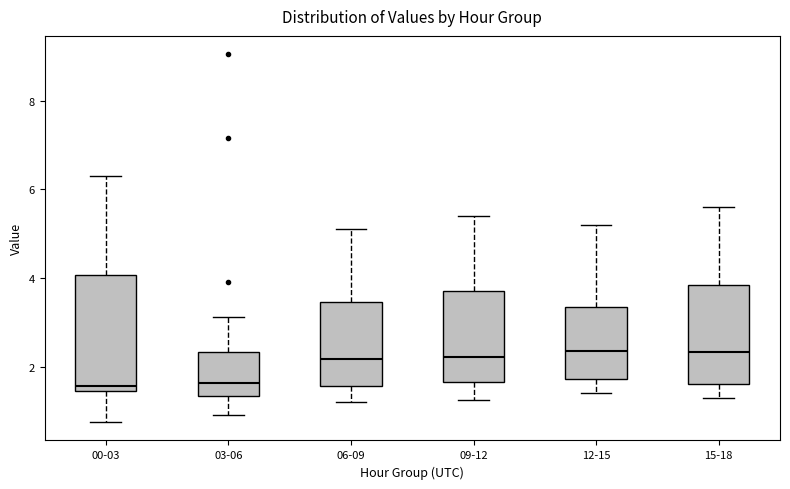

Reading left to right, read every box against the y-axis: the position of its median line, the range the box covers, and the ends of its whiskers. The values are not printed on the chart, so give them approximately, as read against the axis.

00-03: median 1.6, box 1.4 to 4.0, whiskers 0.8 to 6.4
03-06: median 1.6, box 1.4 to 2.4, whiskers 1.0 to 3.2
06-09: median 2.2, box 1.6 to 3.4, whiskers 1.2 to 5.2
09-12: median 2.2, box 1.6 to 3.8, whiskers 1.2 to 5.4
12-15: median 2.4, box 1.8 to 3.4, whiskers 1.4 to 5.2
15-18: median 2.4, box 1.6 to 3.8, whiskers 1.4 to 5.6